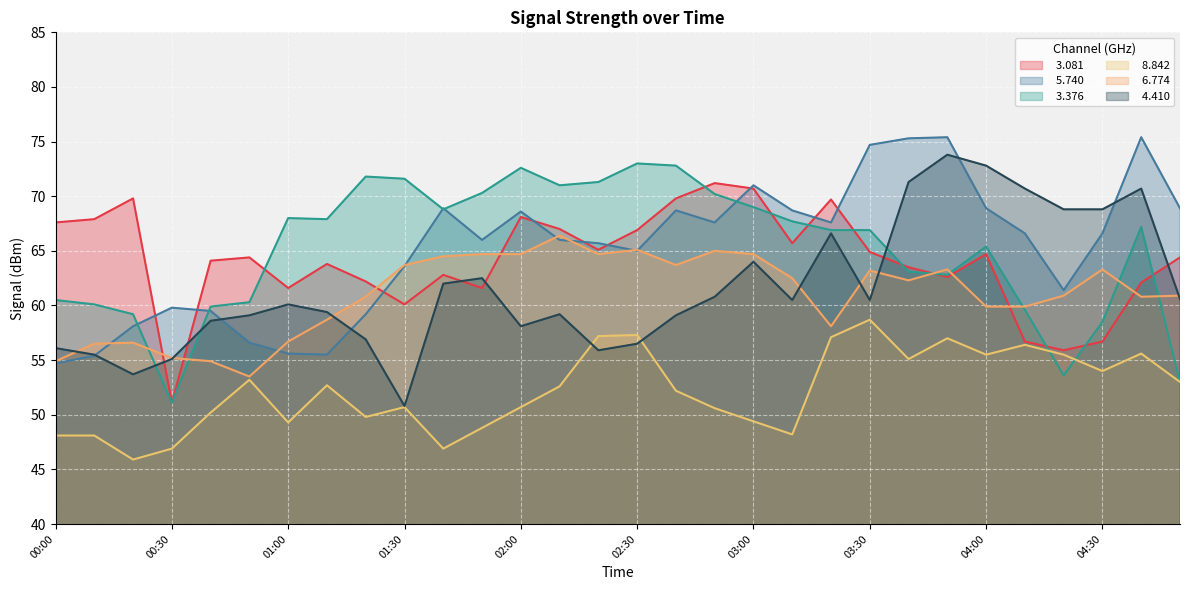

What is the sum of all   3.081 values?

1922.7